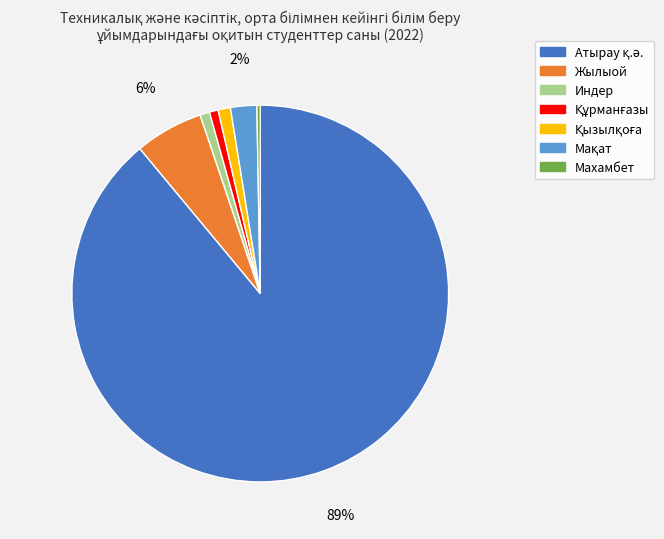

What percentage is the Индер slice, to the nearest percent?

1%